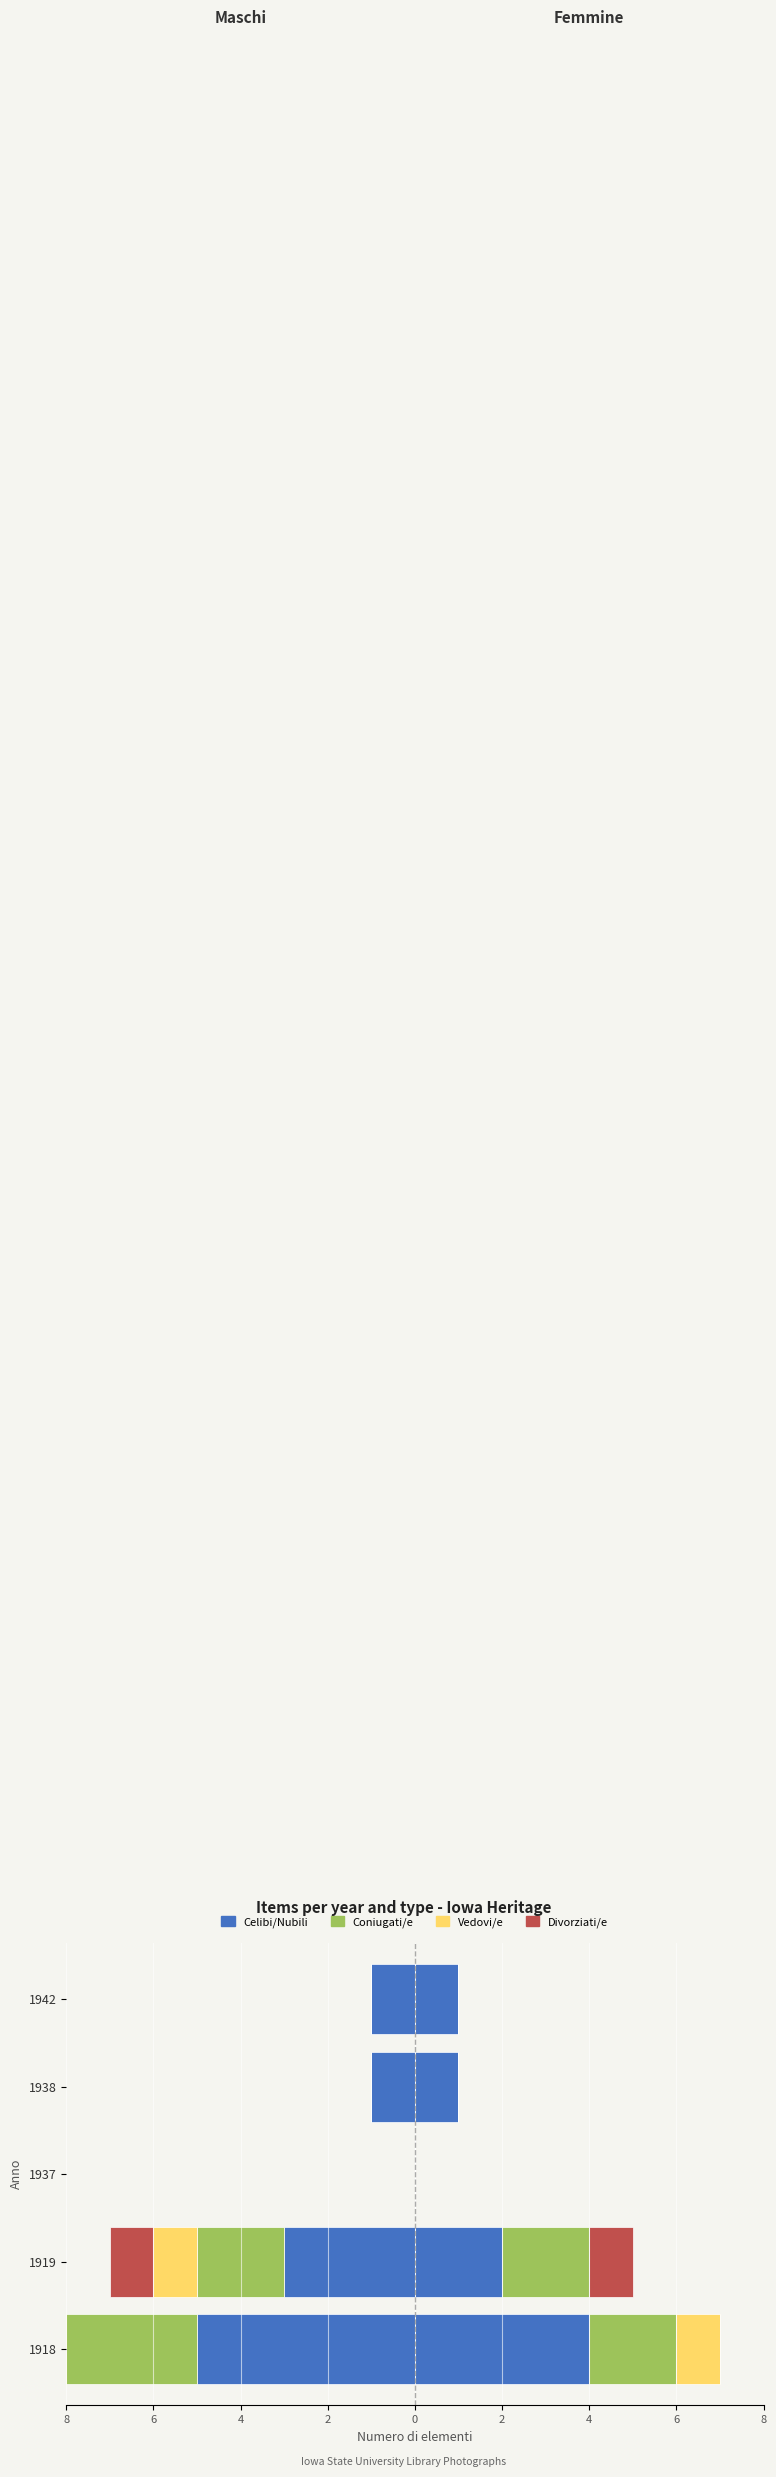

What are all the series names shown in the legend?

Celibi/Nubili, Coniugati/e, Vedovi/e, Divorziati/e